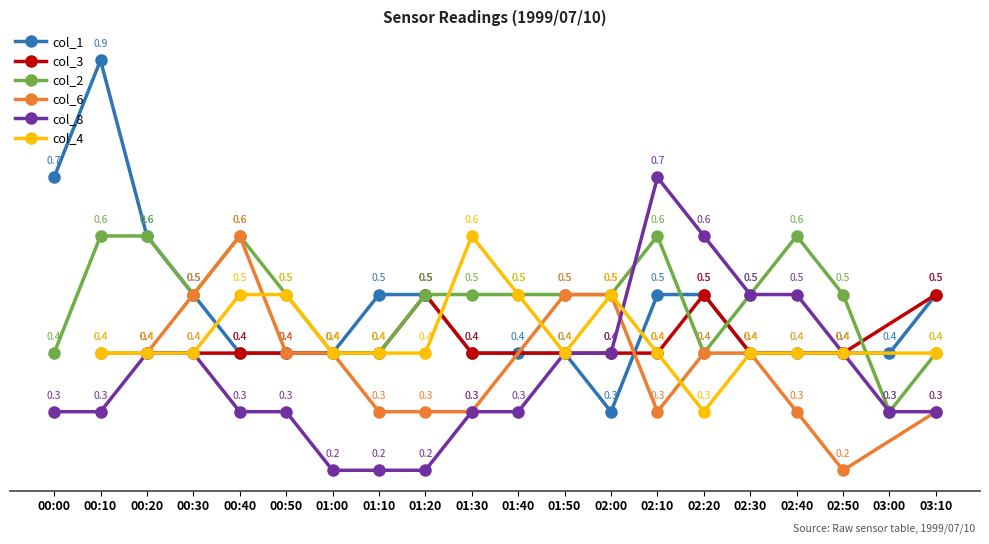

How many col_8 values are between 0 and 1?

20